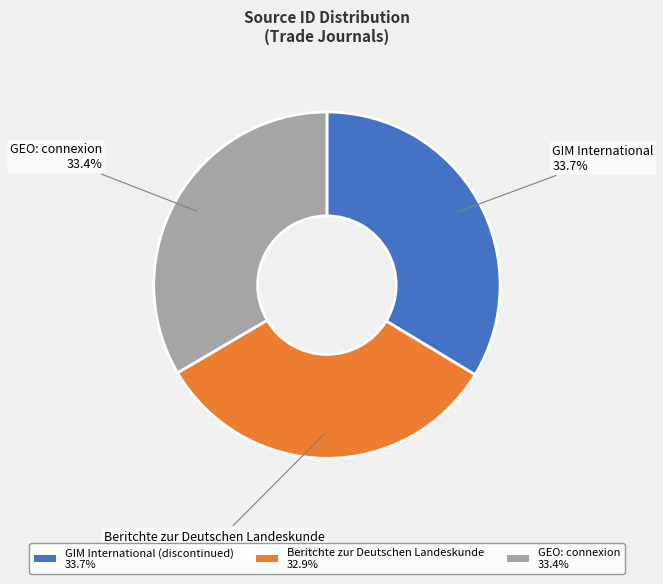

Combined, do GEO: connexion 33.4% and Beritchte zur Deutschen Landeskunde 32.9% account for over 50%?

Yes